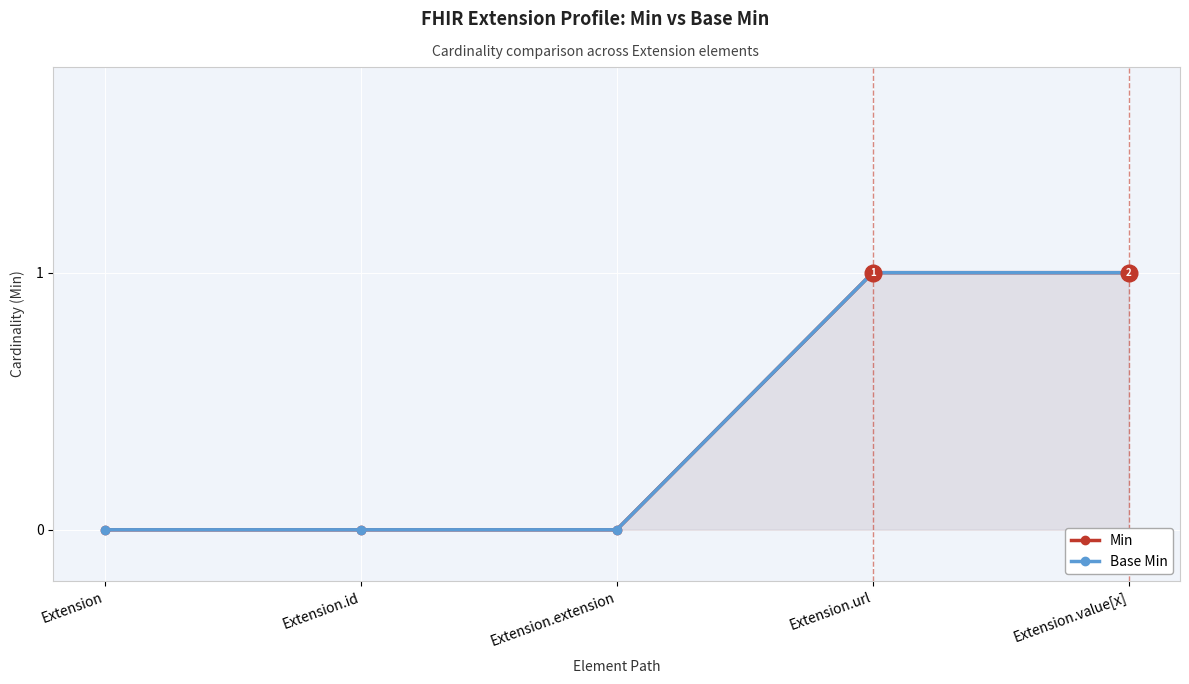

Reading left to right, extract all data points from this chart.

Min: Extension=0	Extension.id=0	Extension.extension=0	Extension.url=1	Extension.value[x]=1
Base Min: Extension=0	Extension.id=0	Extension.extension=0	Extension.url=1	Extension.value[x]=1